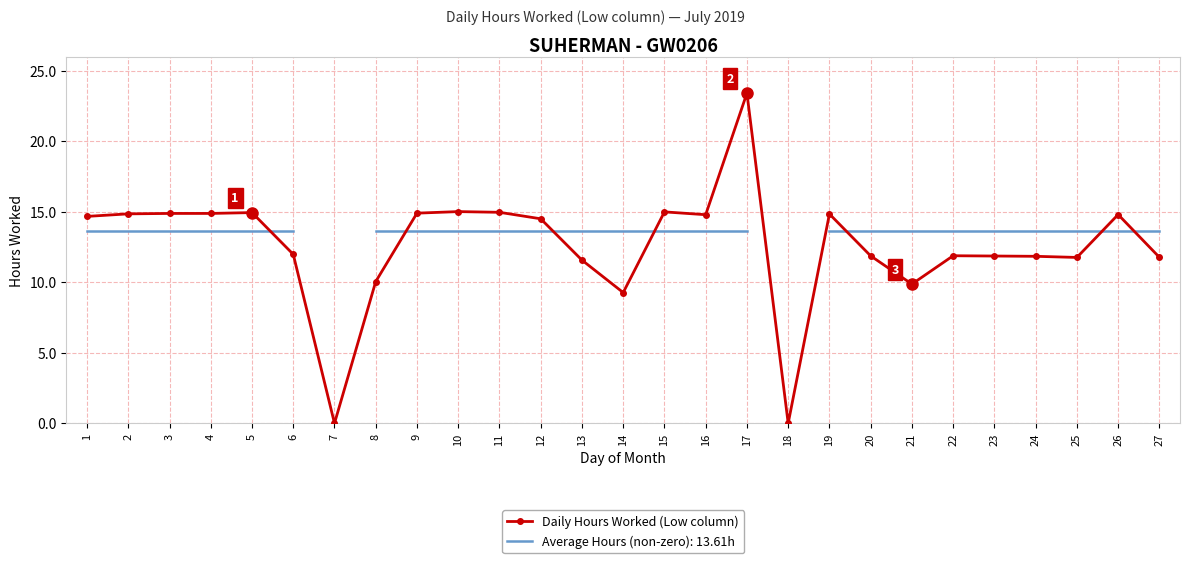

At which label is the value closest to 11?

13